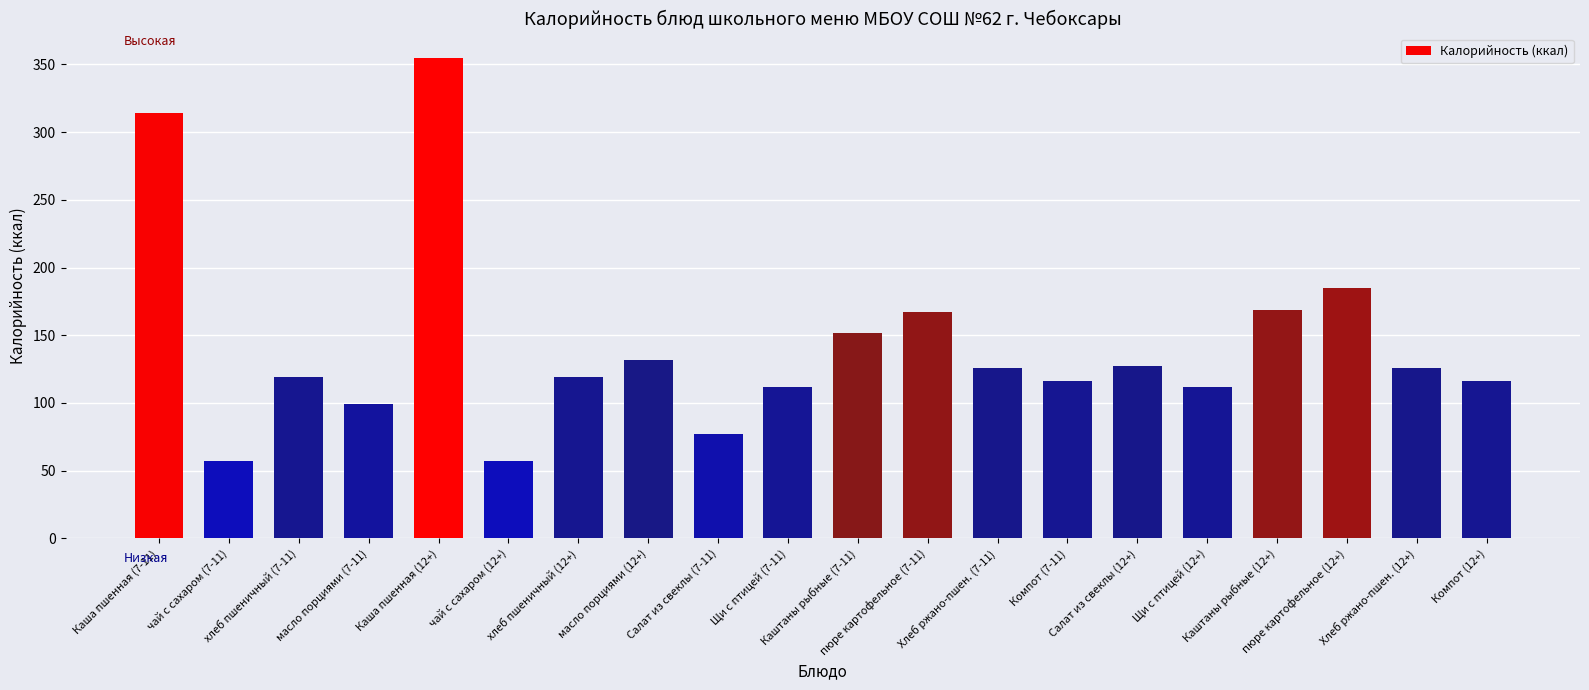

How many data points are less than 126?

10